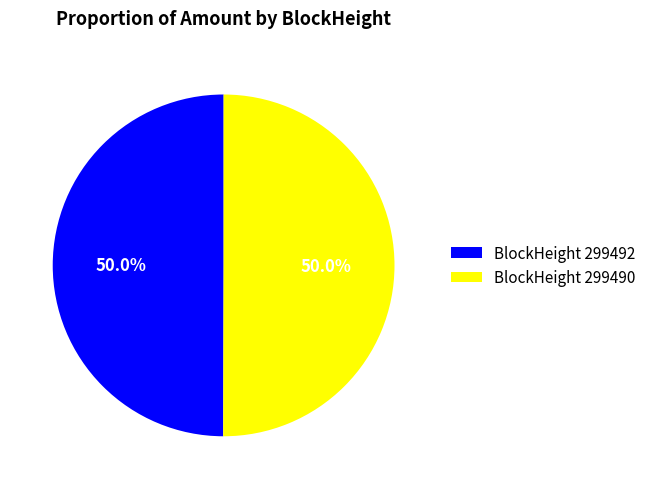

What is the total percentage of BlockHeight 299492 and BlockHeight 299490?

100.0%